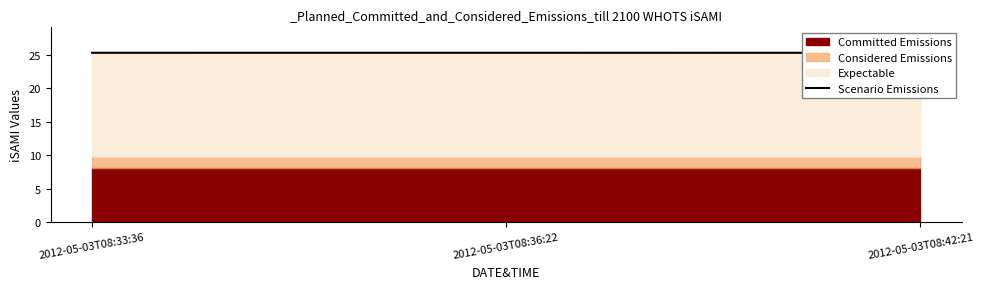

True or false: the data shows 6.3 at 2012-05-03T08:36:22.

False